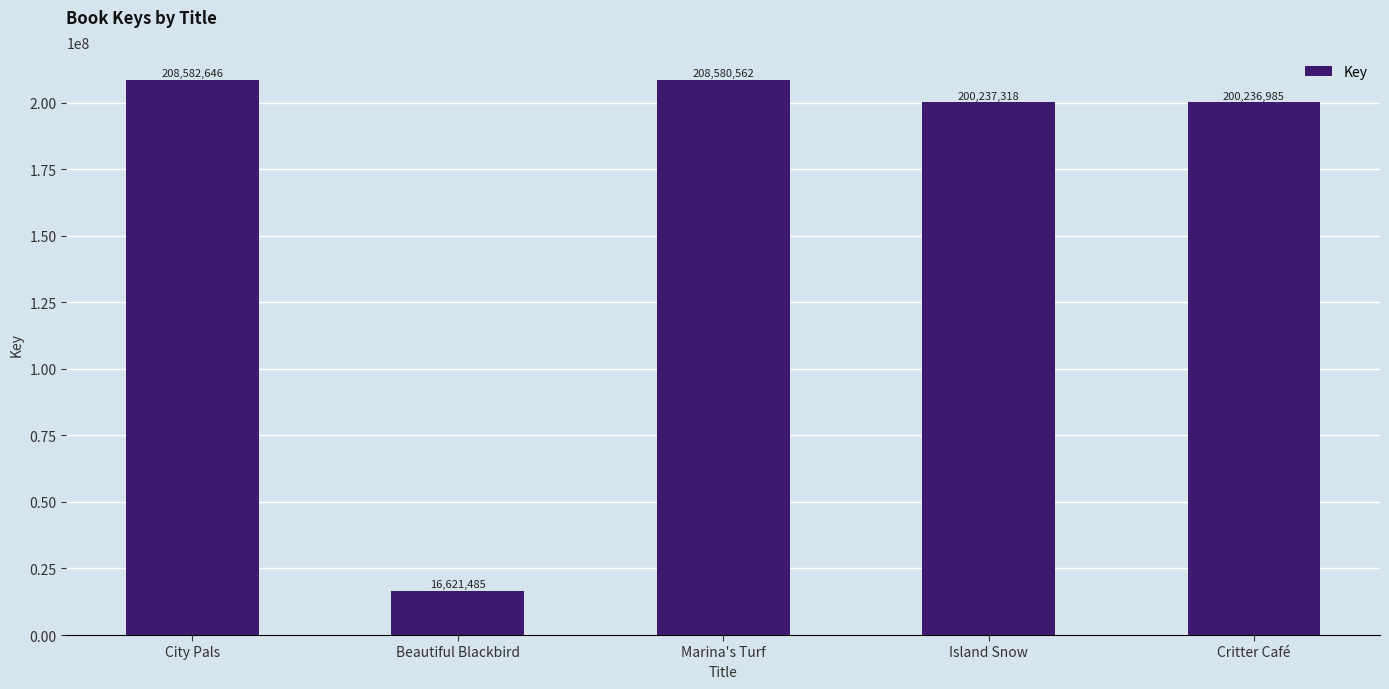

What is the label of the 4th bar from the left?

Island Snow